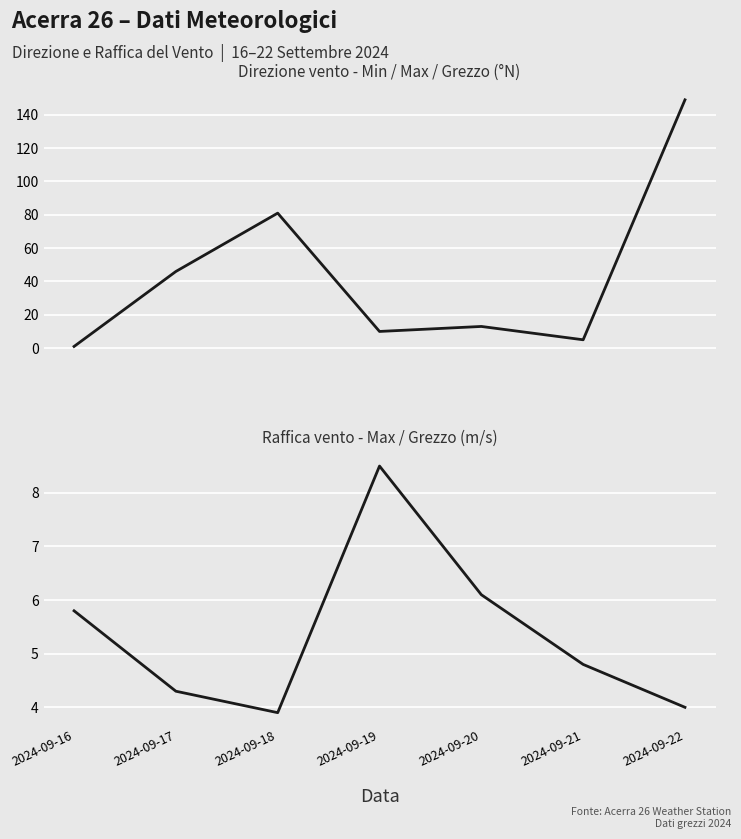

Does the chart display data point markers on the line(s)?

No